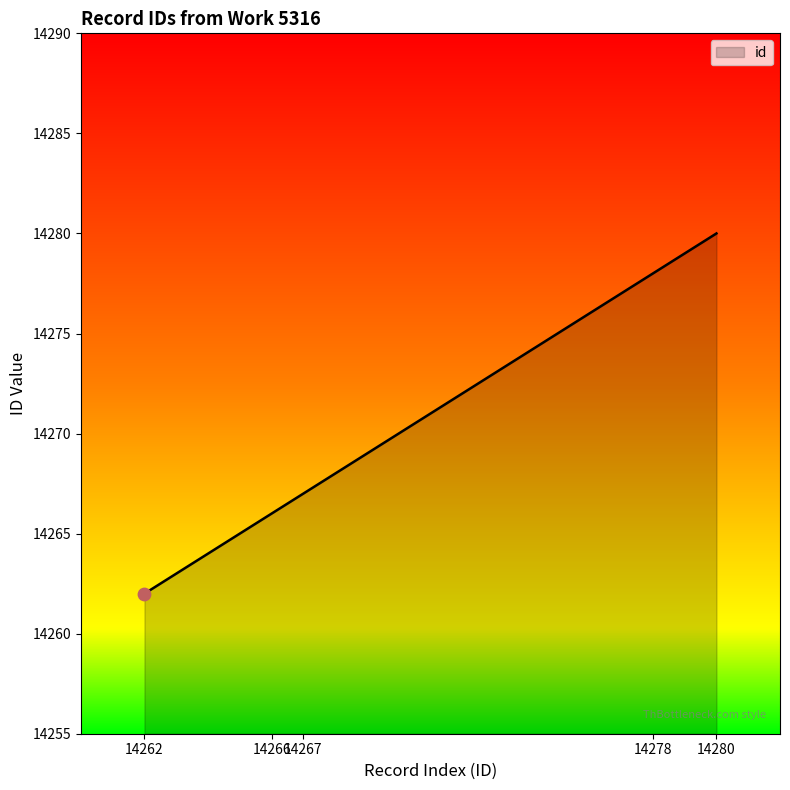

Between 14278 and 14266, which is larger?

14278